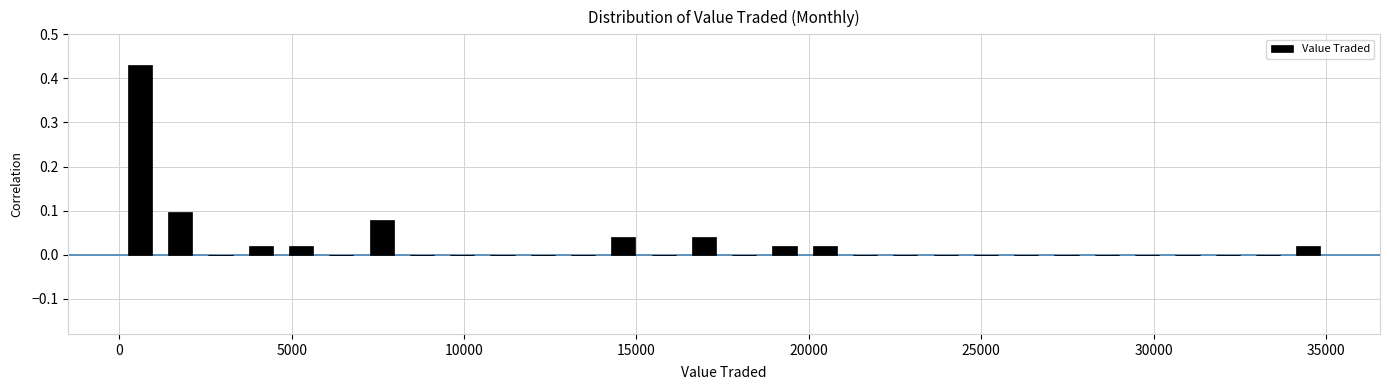

Around what value on the x-axis is the tallest bar? Give the approximate position of its centre, as read against the axis.

500